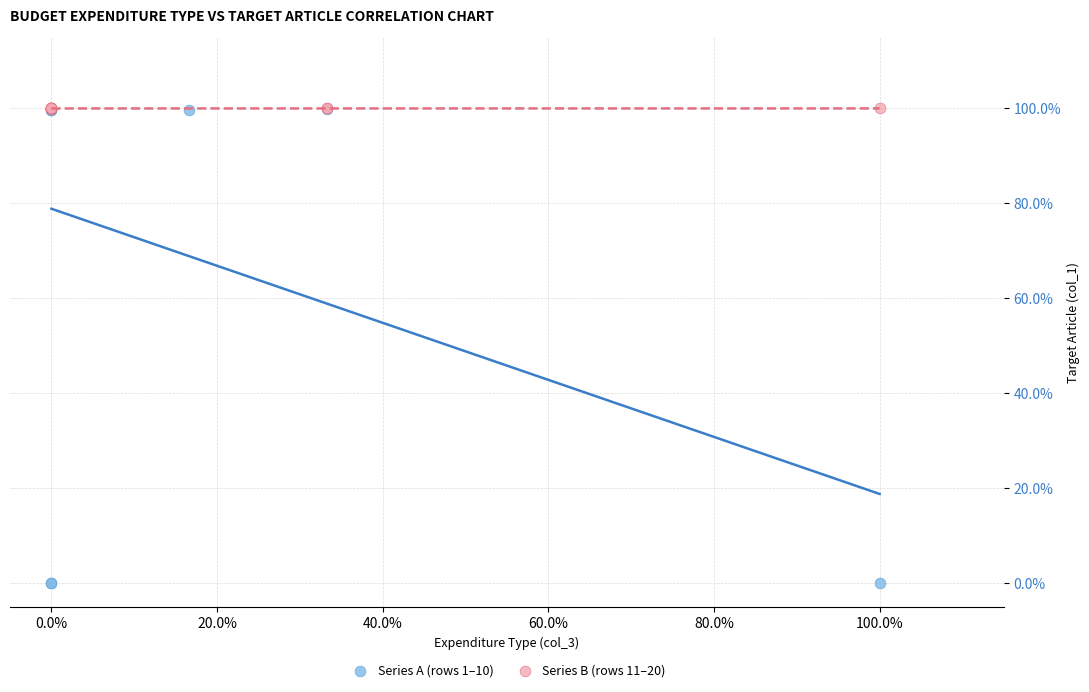

What are all the series names shown in the legend?

Series A (rows 1–10), Series B (rows 11–20)